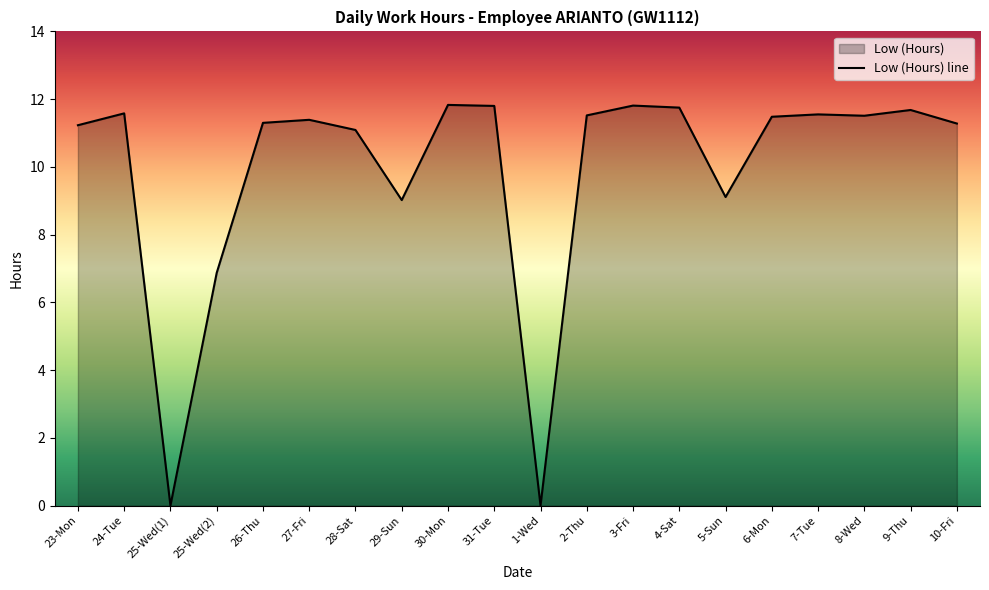

What is the sum of all values?

197.8